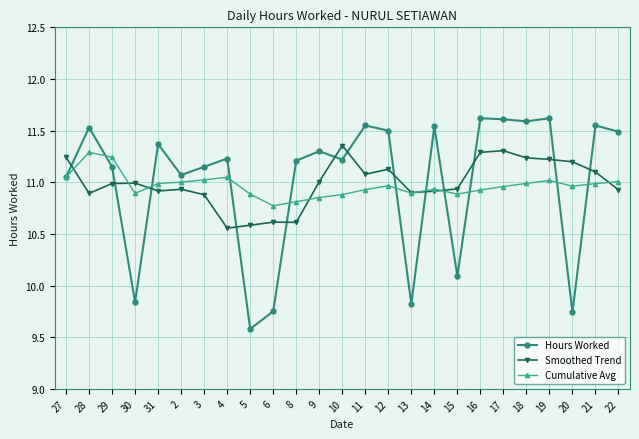

Which category has the lowest value in the Hours Worked series?

5